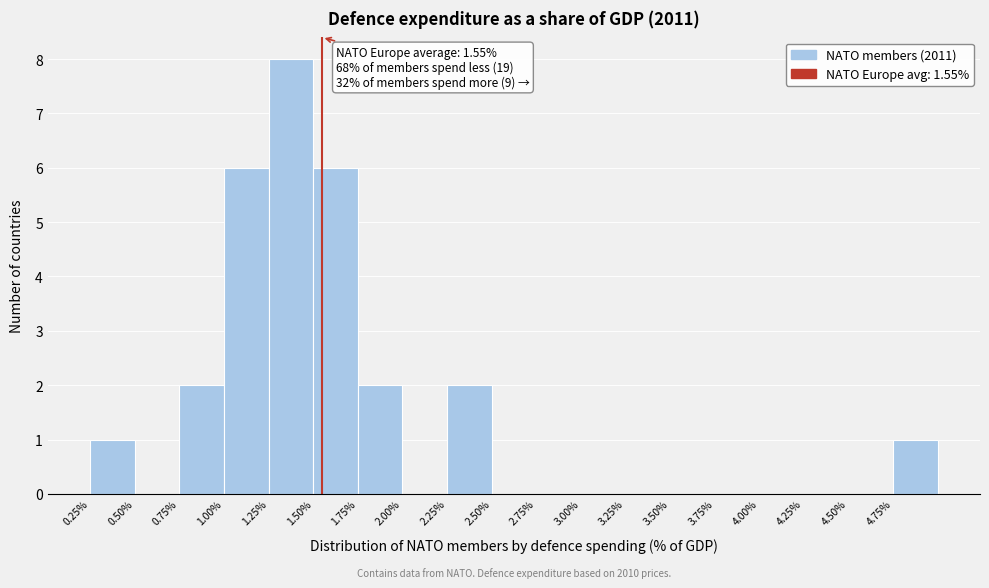

Over which range of the x-axis is the bar tallest?

1.25 to 1.50